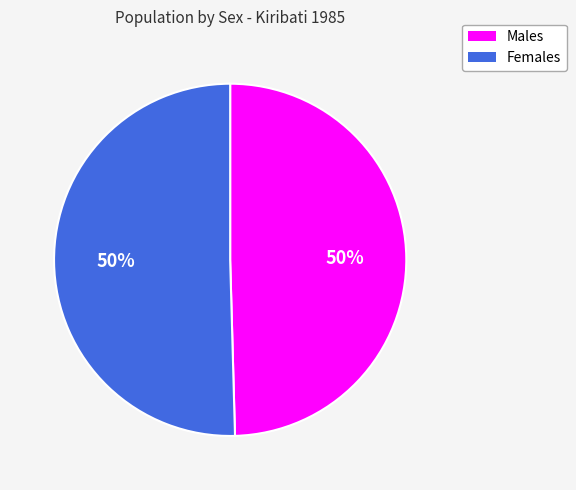

To the nearest percent, what is the average slice percentage?

50%